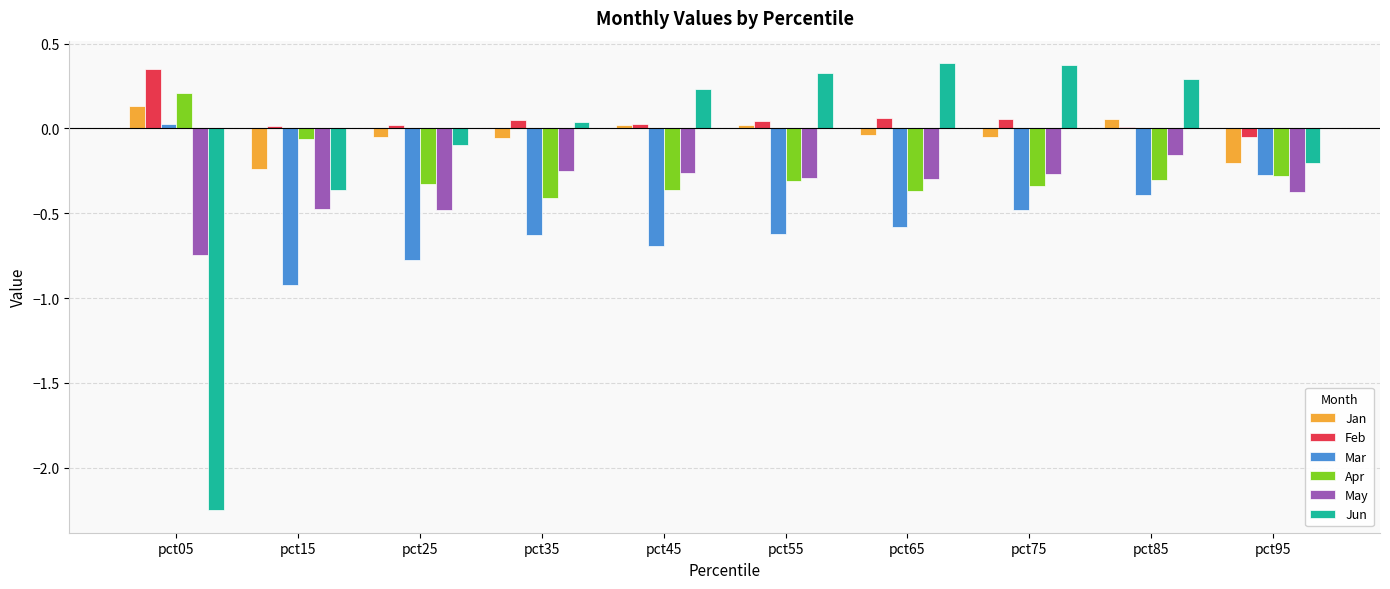

True or false: Jun has a value of -0.1 at pct25.

True